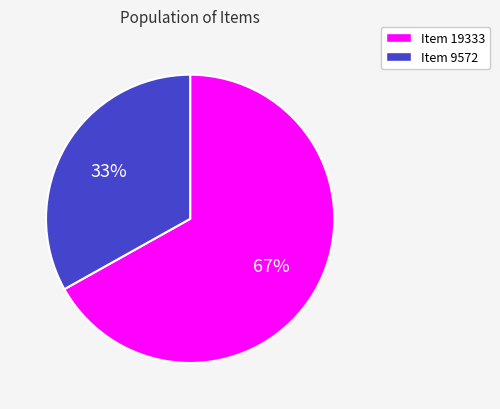

Count the number of slices in the pie.

2